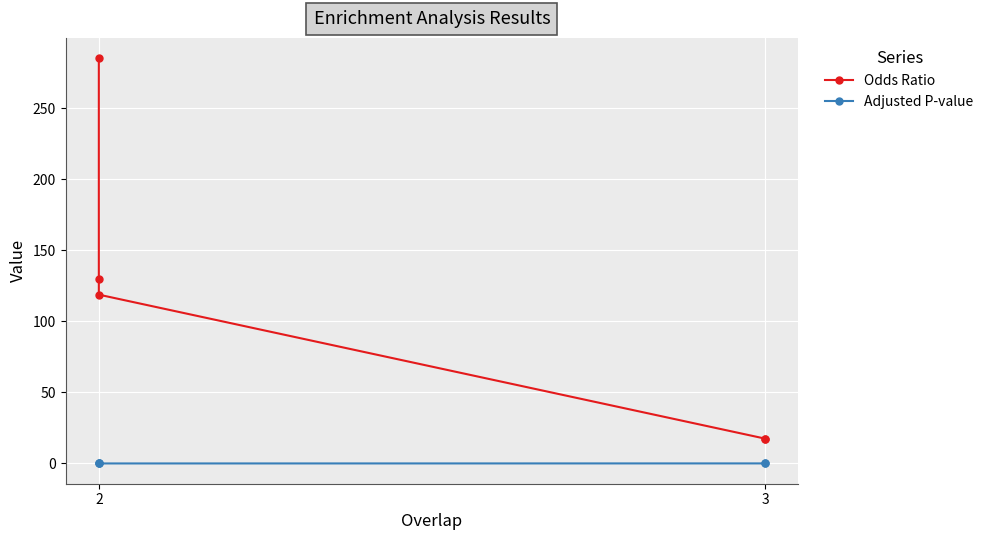

Does the chart display data point markers on the line(s)?

Yes